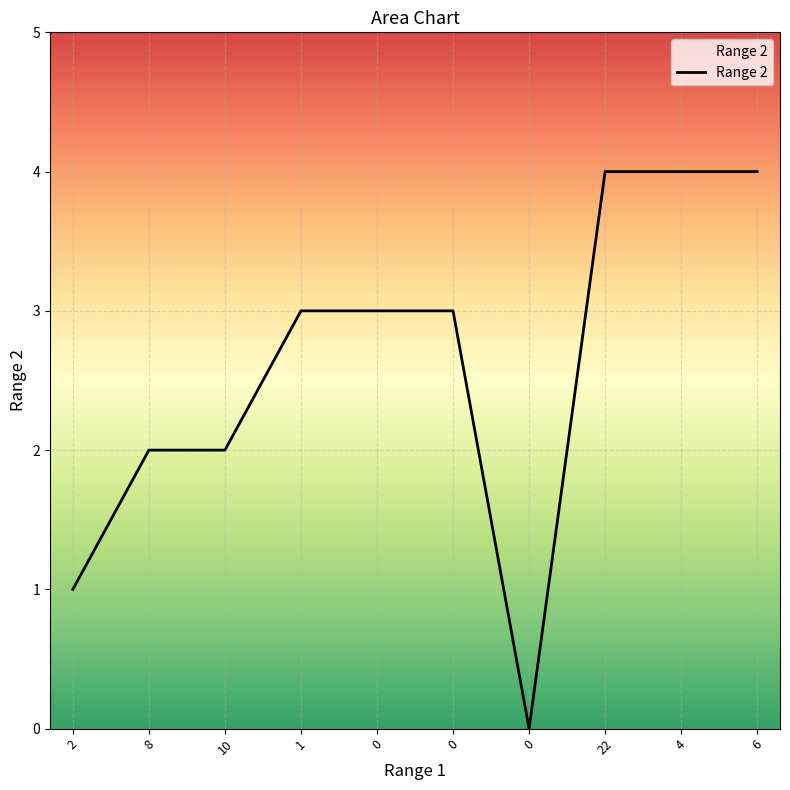

How many lines are shown in the chart?

1